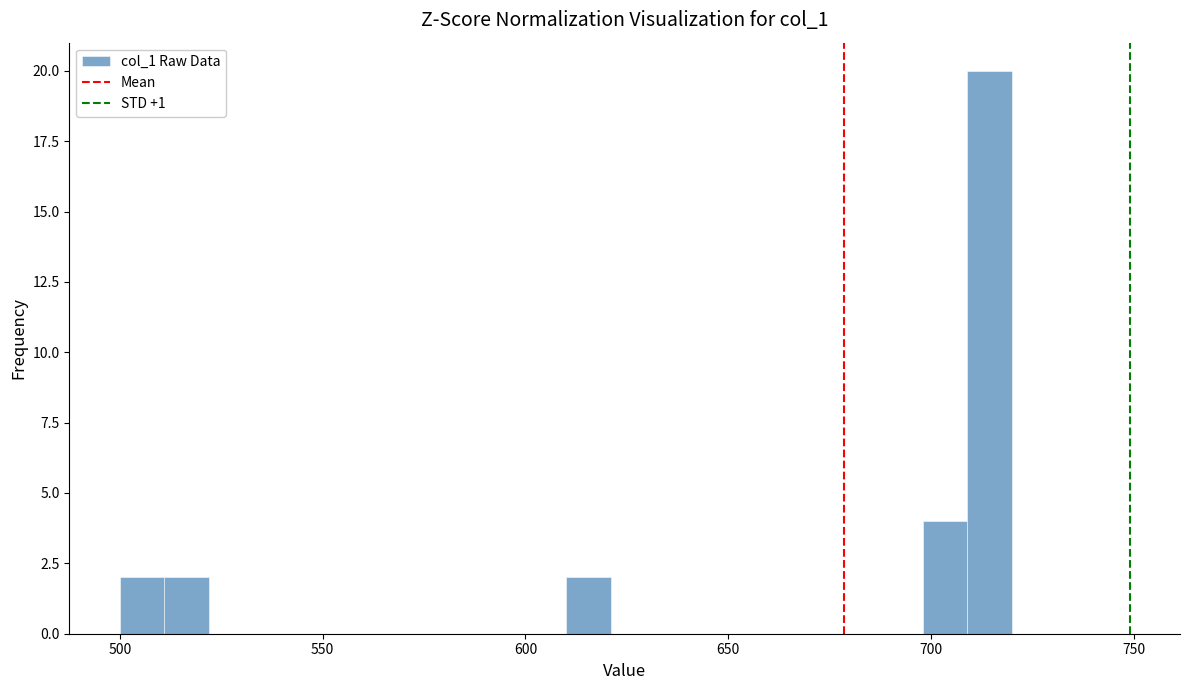

Read against the x-axis, roughly where is the centre of the tallest bar?

715